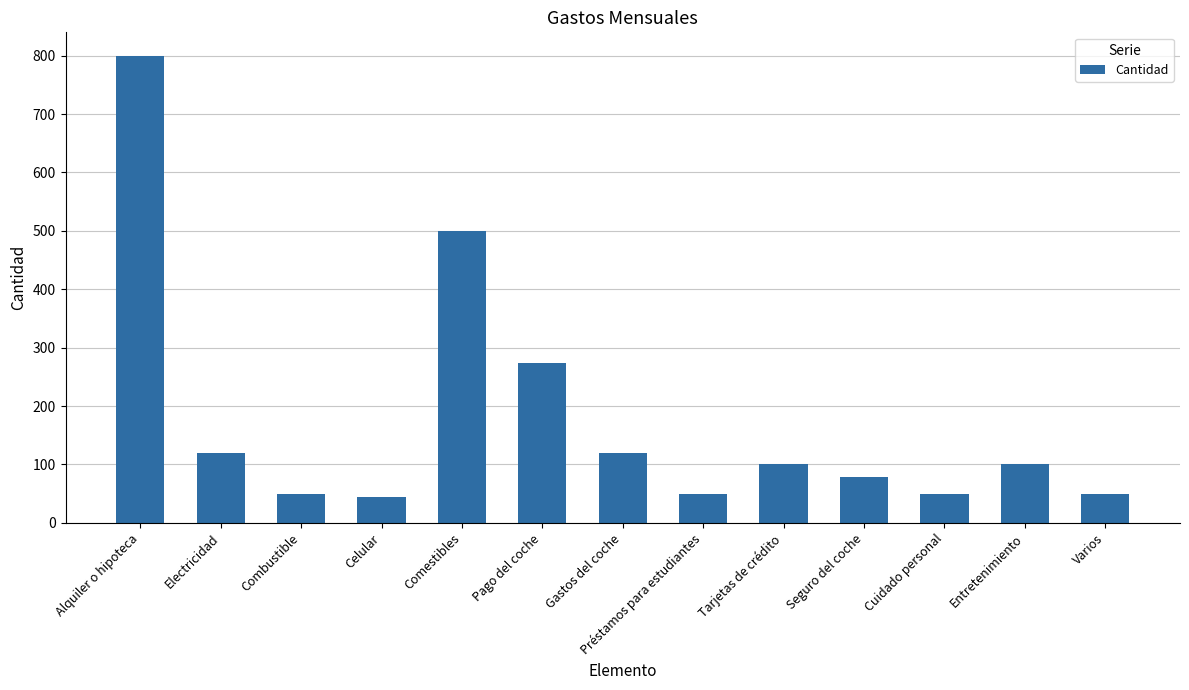

Reading right to left, transcribe all the data shown in this chart.

Varios=50	Entretenimiento=100	Cuidado personal=50	Seguro del coche=78	Tarjetas de crédito=100	Préstamos para estudiantes=50	Gastos del coche=120	Pago del coche=273	Comestibles=500	Celular=45	Combustible=50	Electricidad=120	Alquiler o hipoteca=800